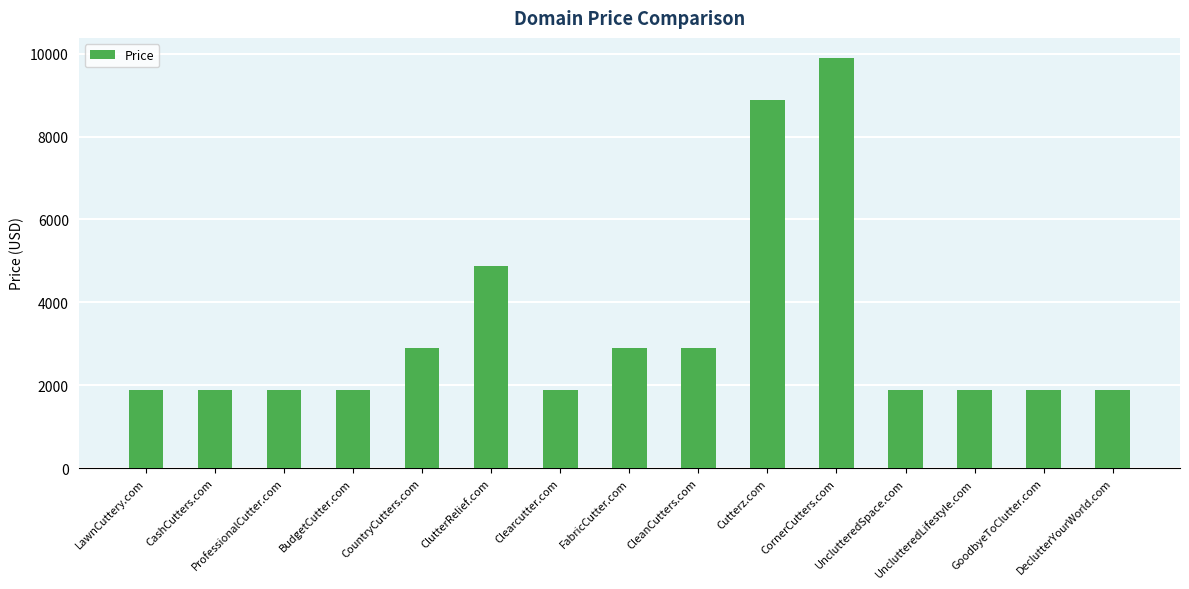

What is the sum of all values?

49320